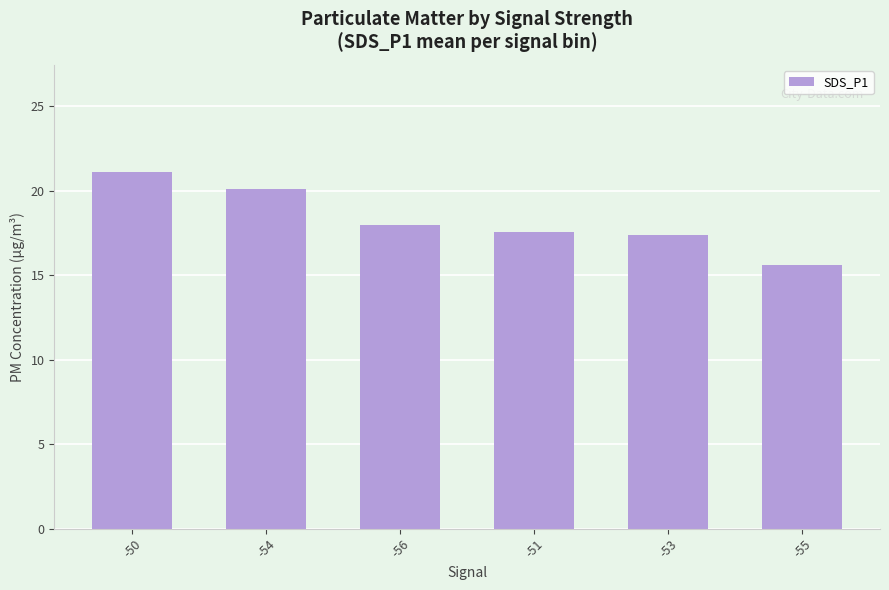

Which category has the lowest value across all series?

-55